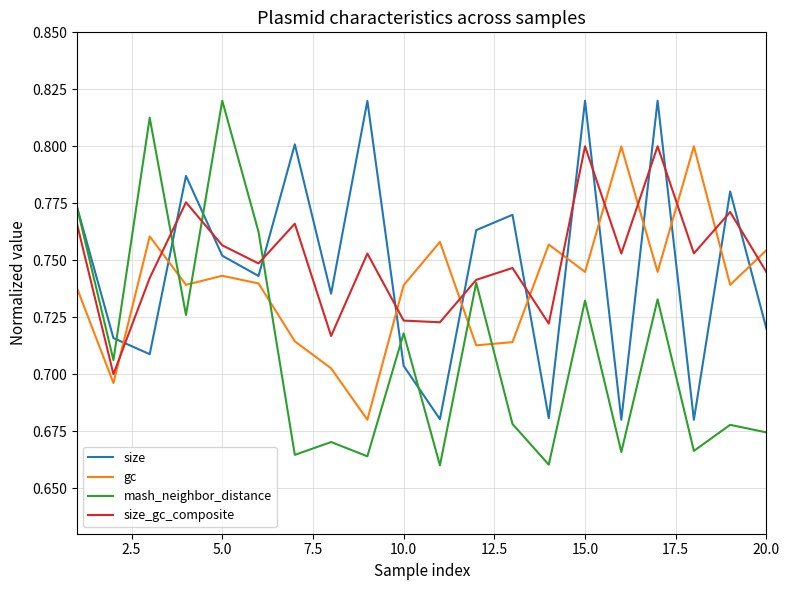

How many intersections are there between size_gc_composite and gc?

11